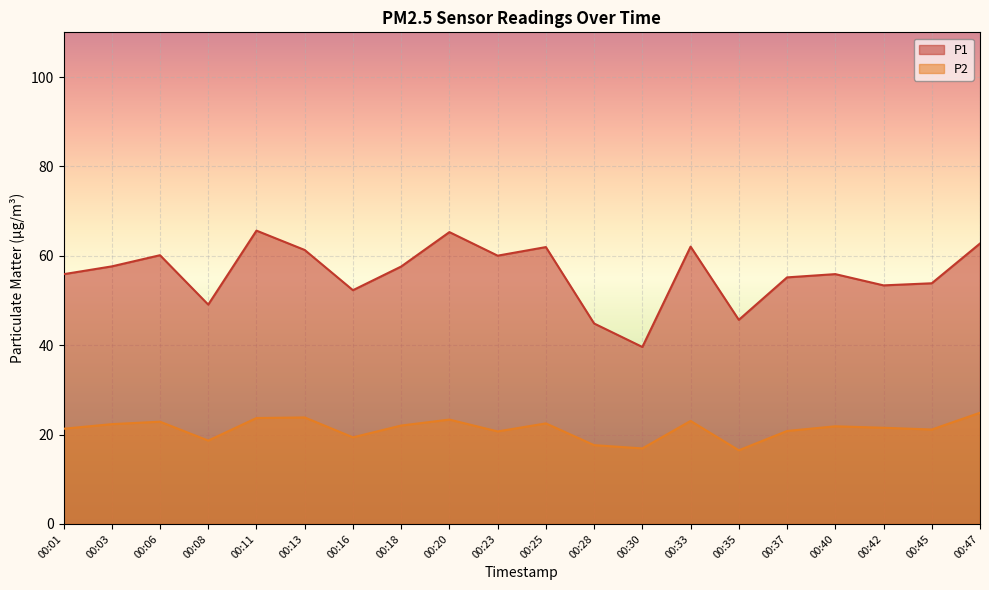

List the series in order of their peak value, highest first.

P1, P2